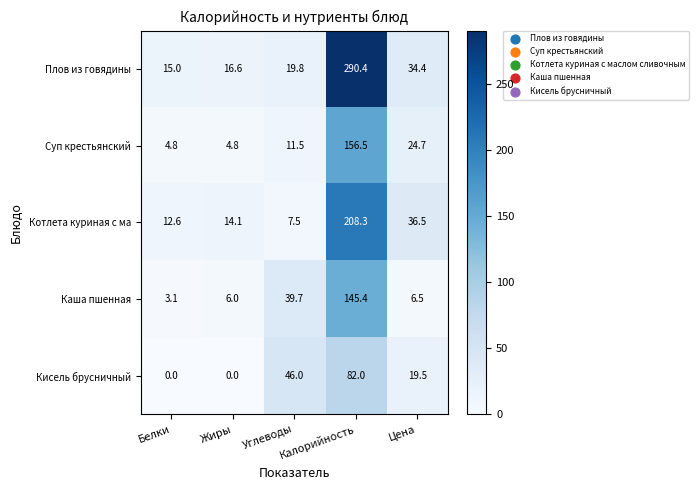

What is the average value of the Каша пшенная series?

40.1